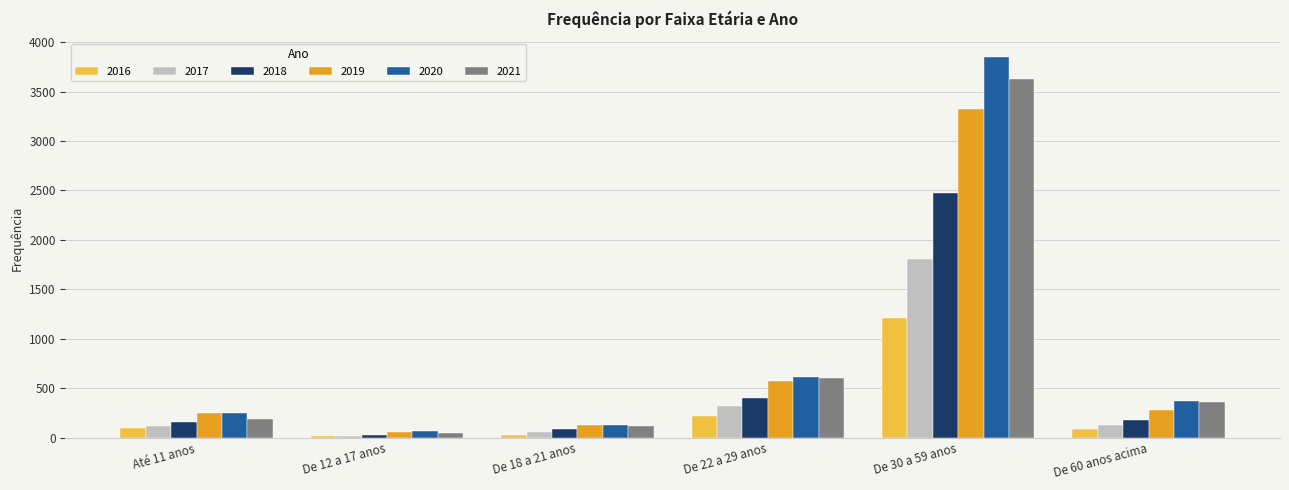

How many values in the 2020 series are below 367?

3